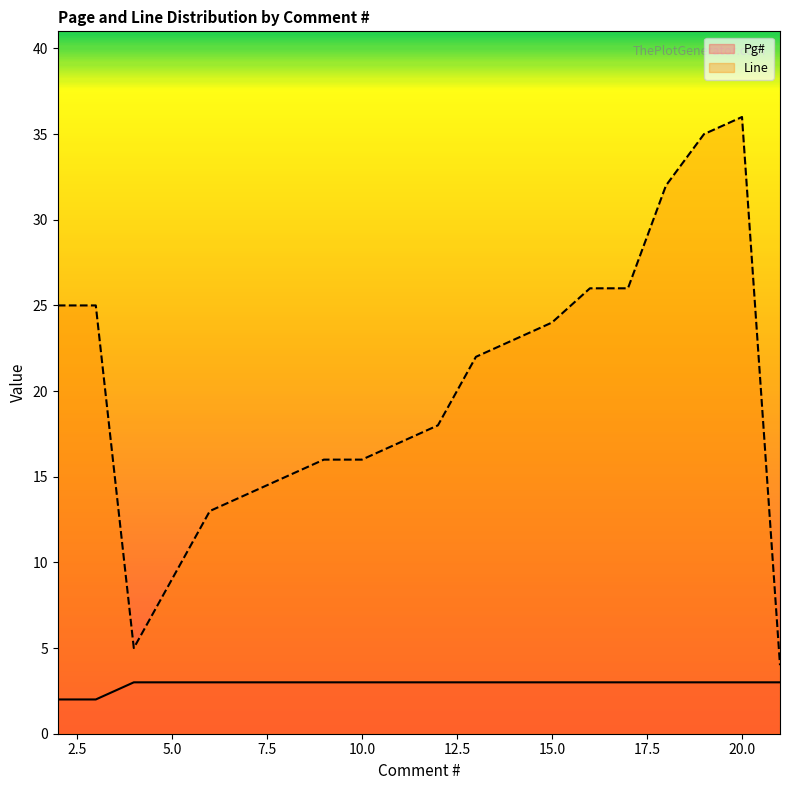

Which series has the largest range (max minus min)?

Line